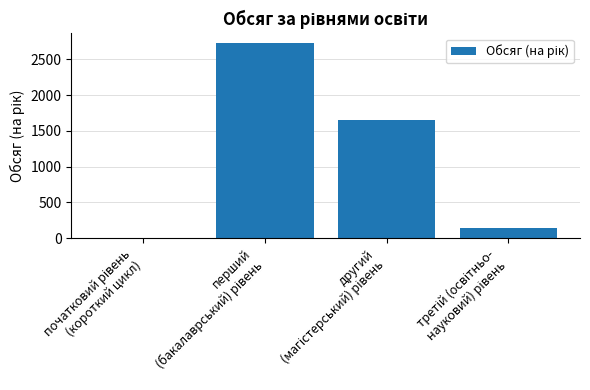

Which has a higher value, перший
(бакалаврський) рівень or третій (освітньо-
науковий) рівень?

перший
(бакалаврський) рівень